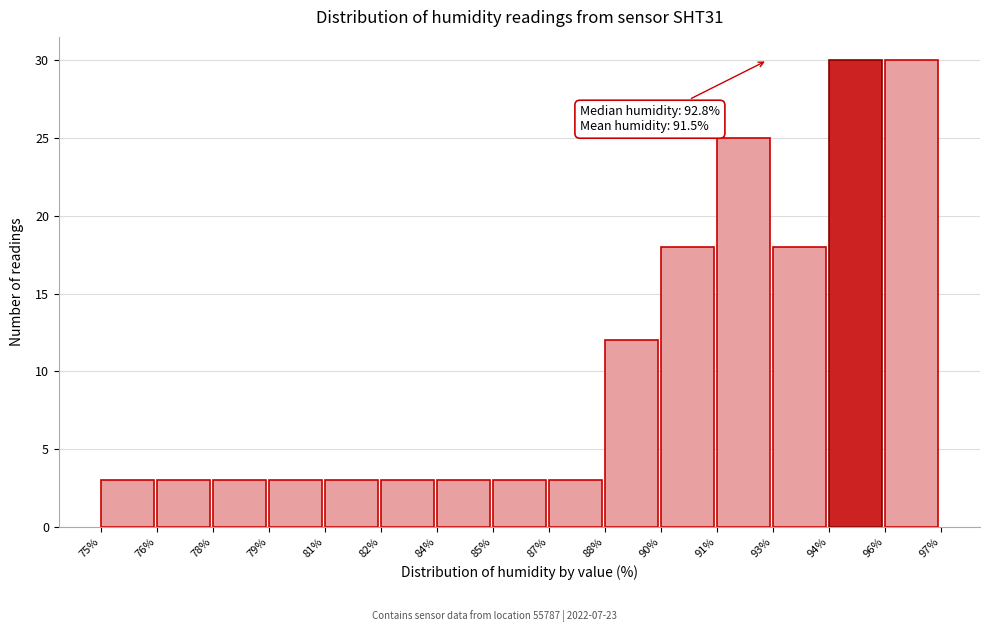

Reading left to right, list all the values displayed in this chart.

3	3	3	3	3	3	3	3	3	12	18	25	18	30	30